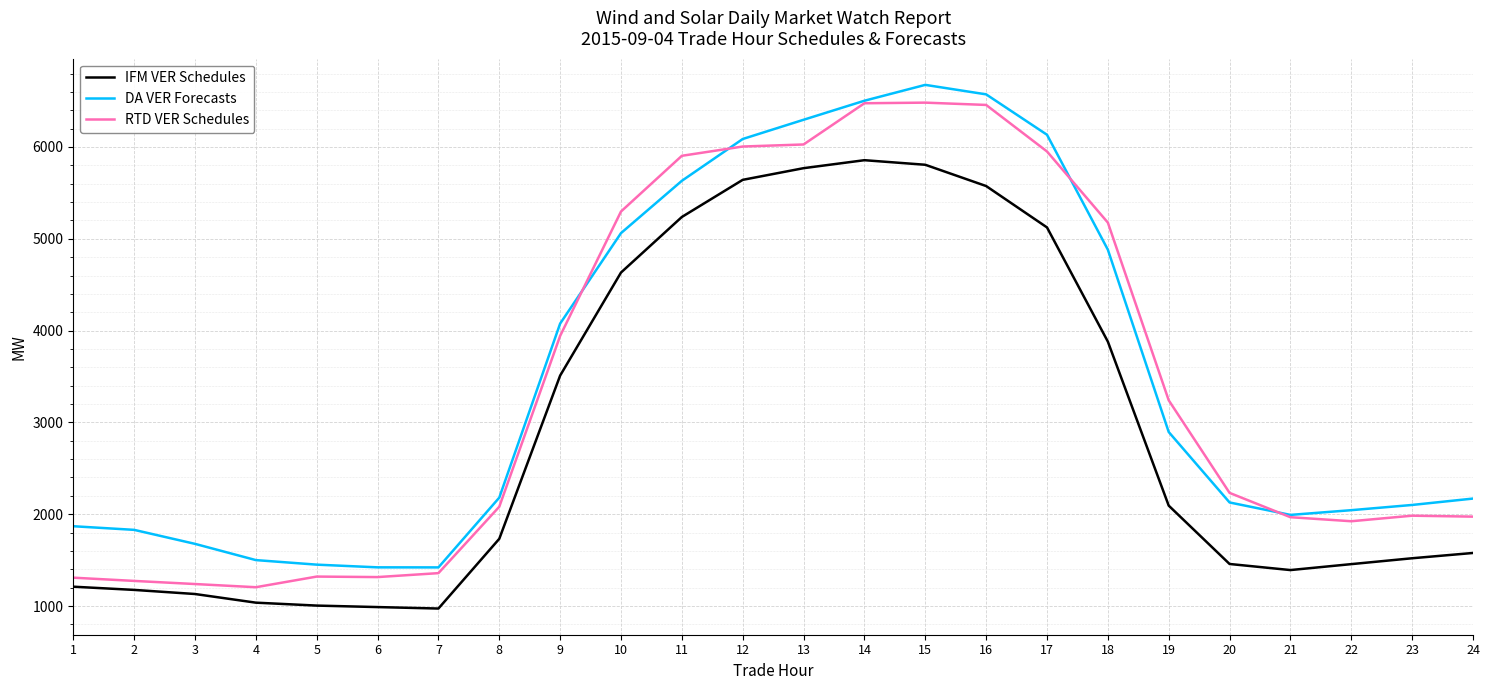

True or false: DA VER Forecasts has a value of 612.1 at 4.

False